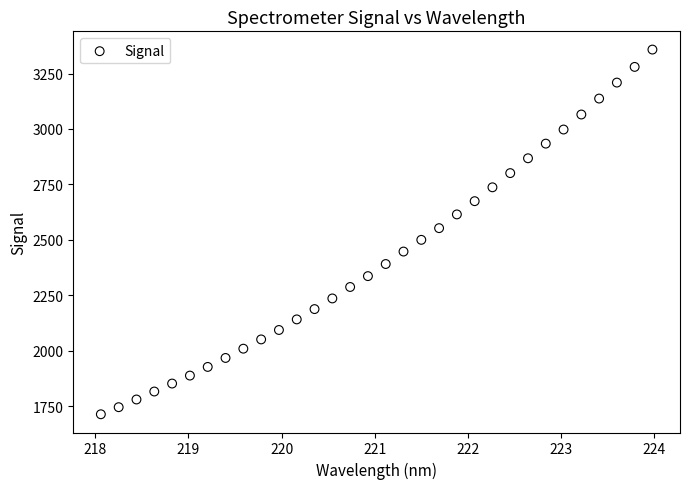

What is the range of X values (max minus min)?

5.9